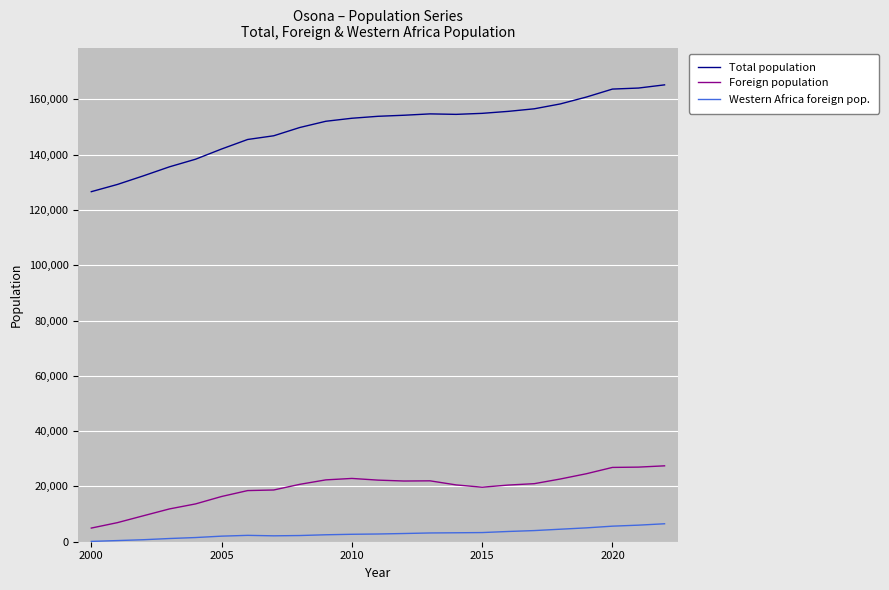

In Western Africa foreign pop., how many points are lower than both neighbors (excluding endpoints)?

1